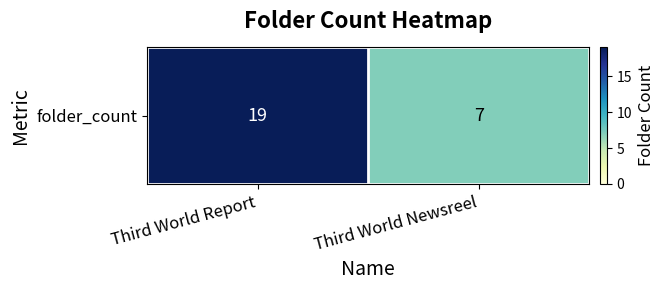

Read the value at Third World Report, to the nearest 10.

20